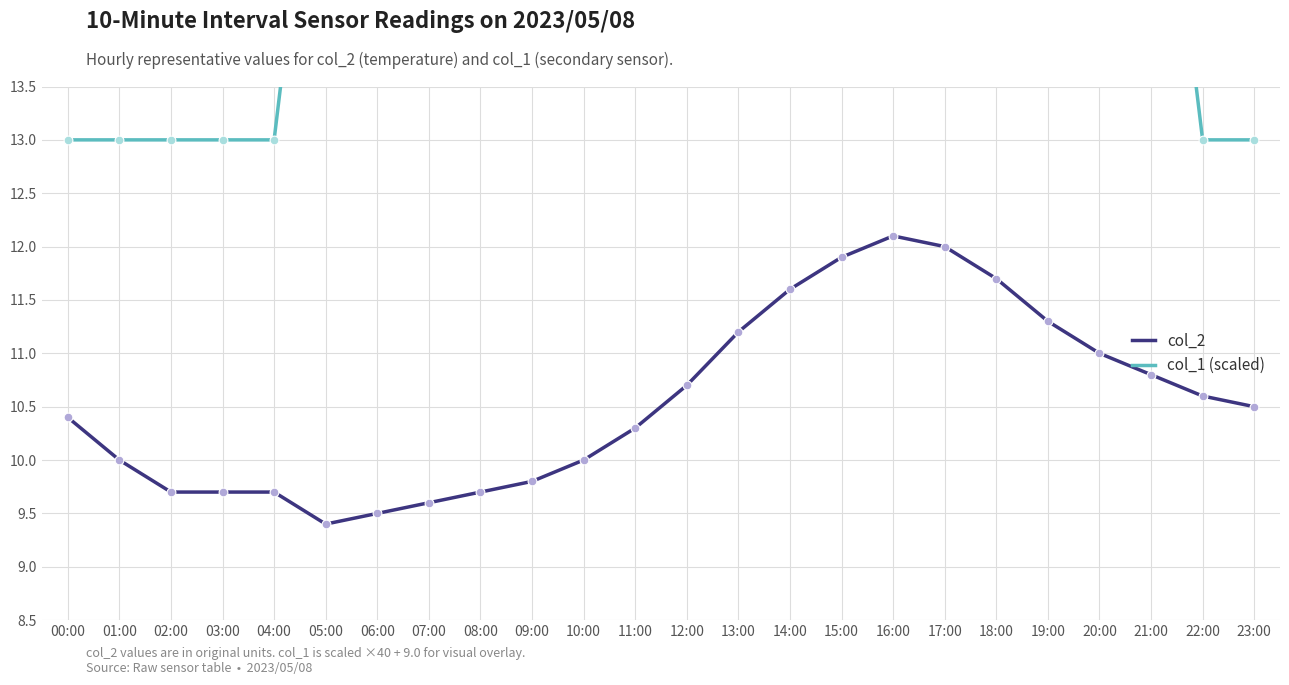

Which series has the widest spread of Y values?

col_1 (scaled)